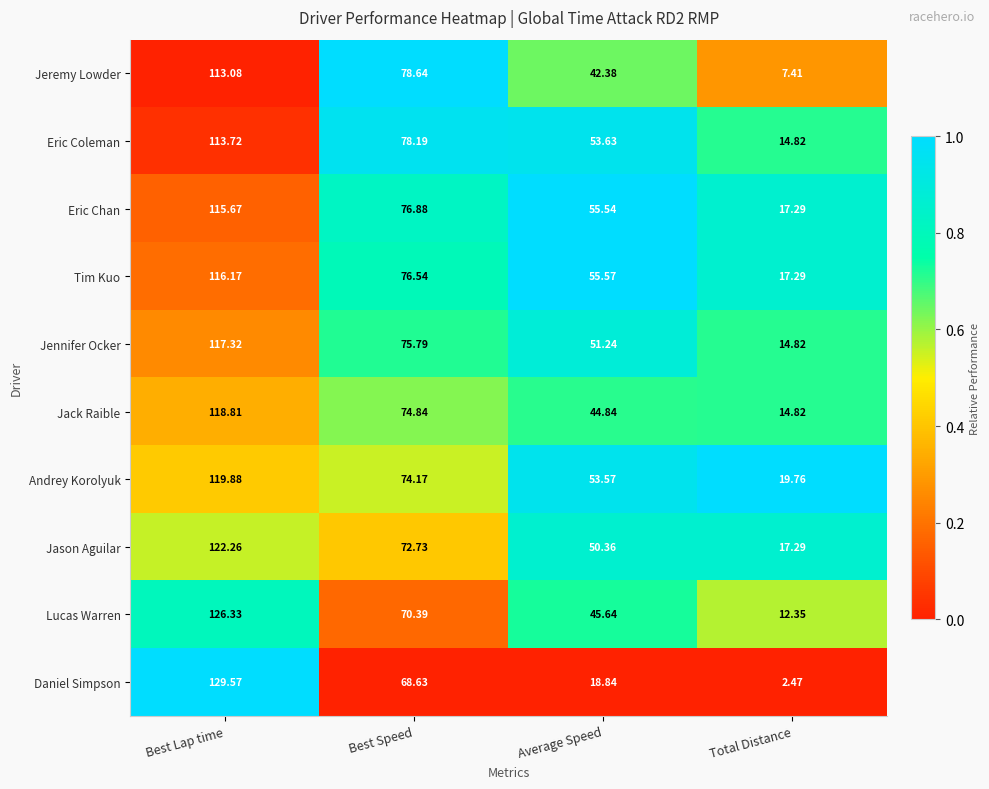

Which series changed the most between Average Speed and Total Distance?

Eric Coleman